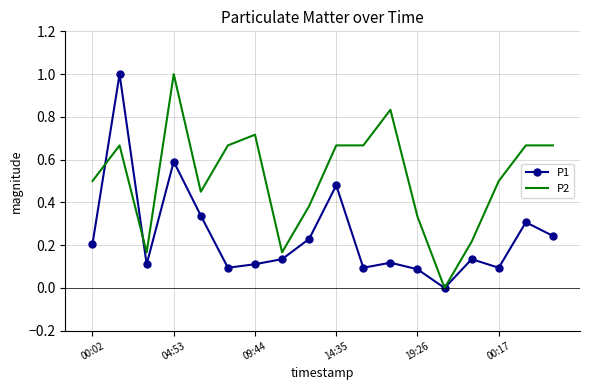

What is the greatest value displayed?

1.0